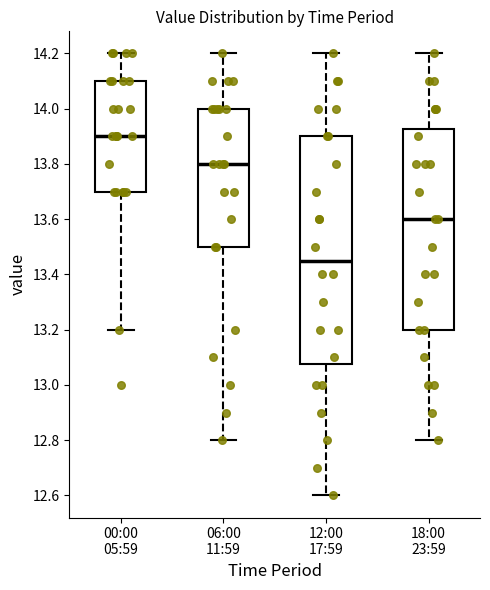

Where does the upper whisker of the box for 12:00 17:59 end on the y-axis? The values are not printed on the chart, so give them approximately, as read against the axis.

14.20